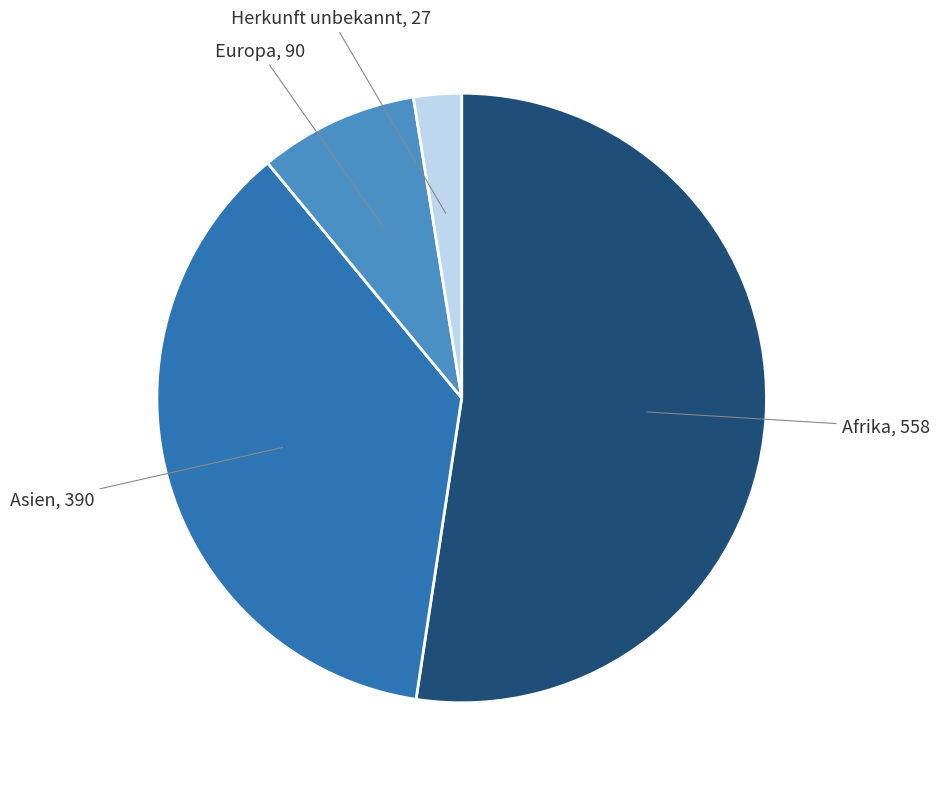

Does any single category account for the majority?

Yes